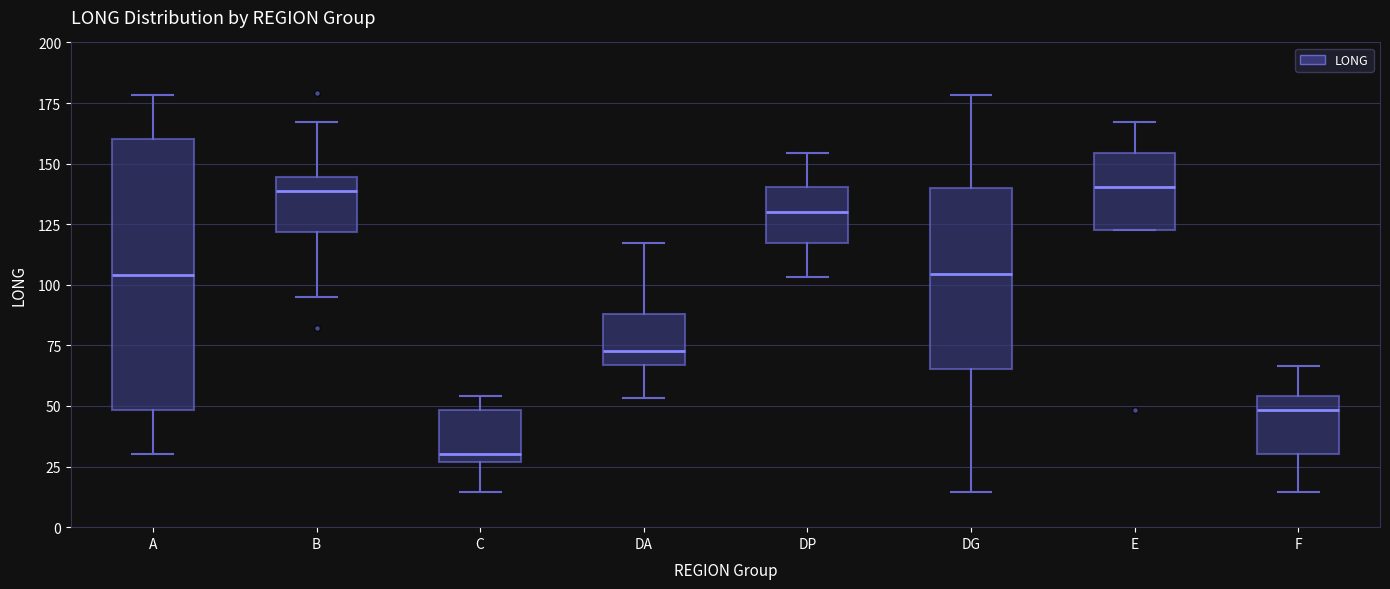

Where does the lower whisker of the box for F end on the y-axis? The values are not printed on the chart, so give them approximately, as read against the axis.

15